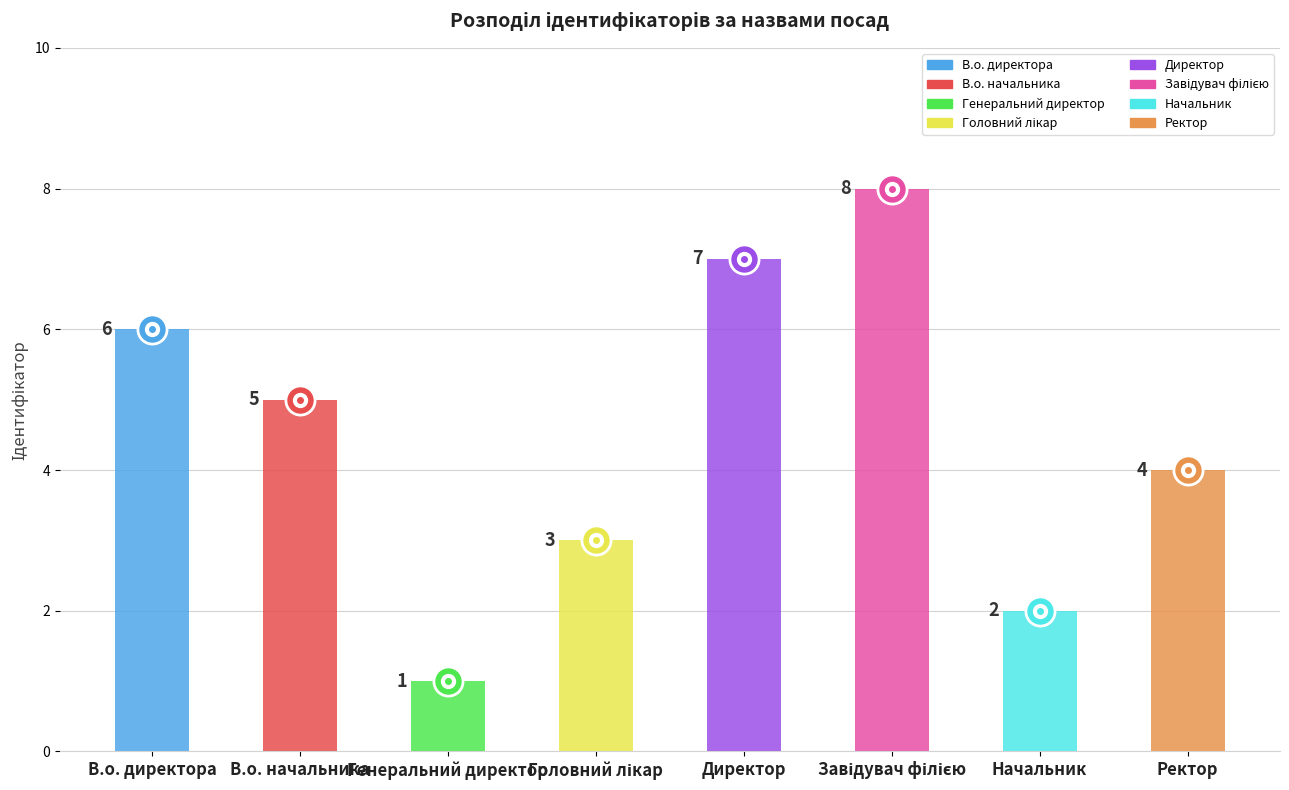

List the labels in order of value, largest first.

Завідувач філією, Директор, В.о. директора, В.о. начальника, Ректор, Головний лікар, Начальник, Генеральний директор